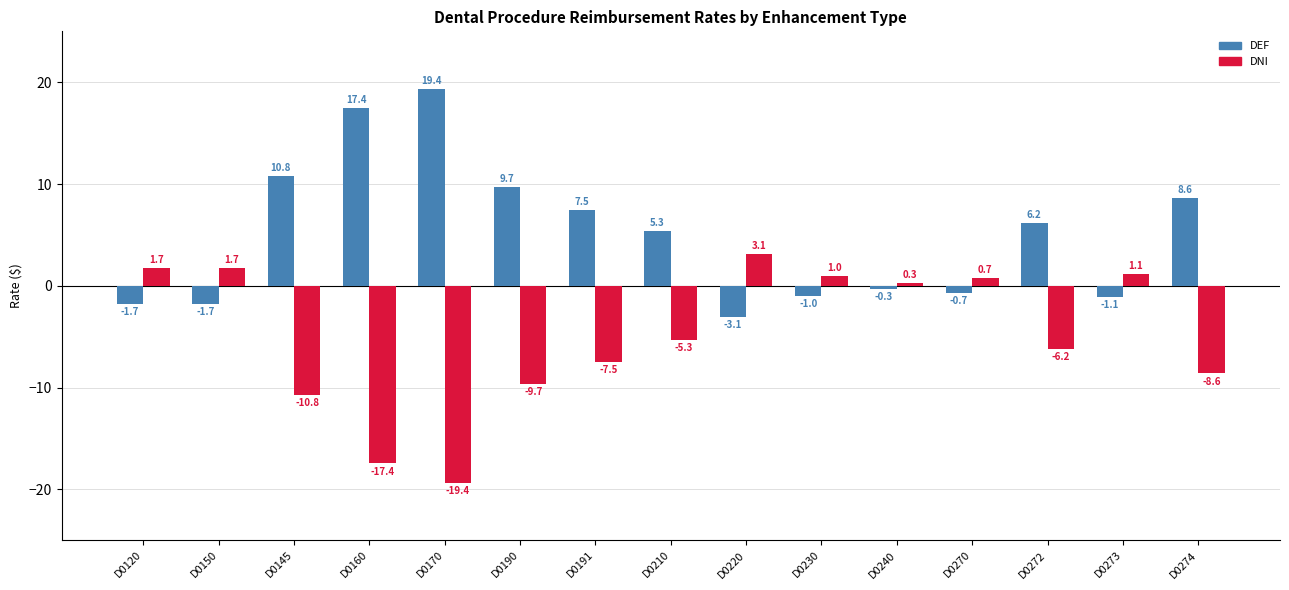

At which label does DEF reach its minimum?

D0220